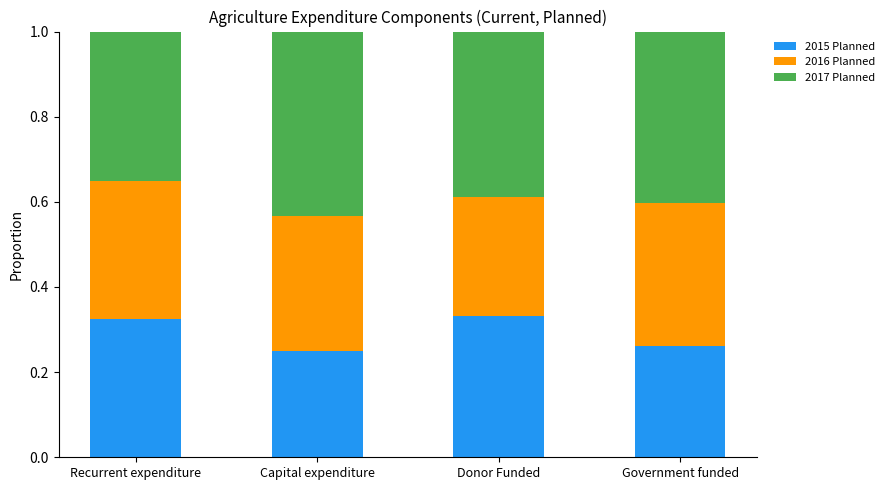

What is the total value across all series at Recurrent expenditure?

1.0